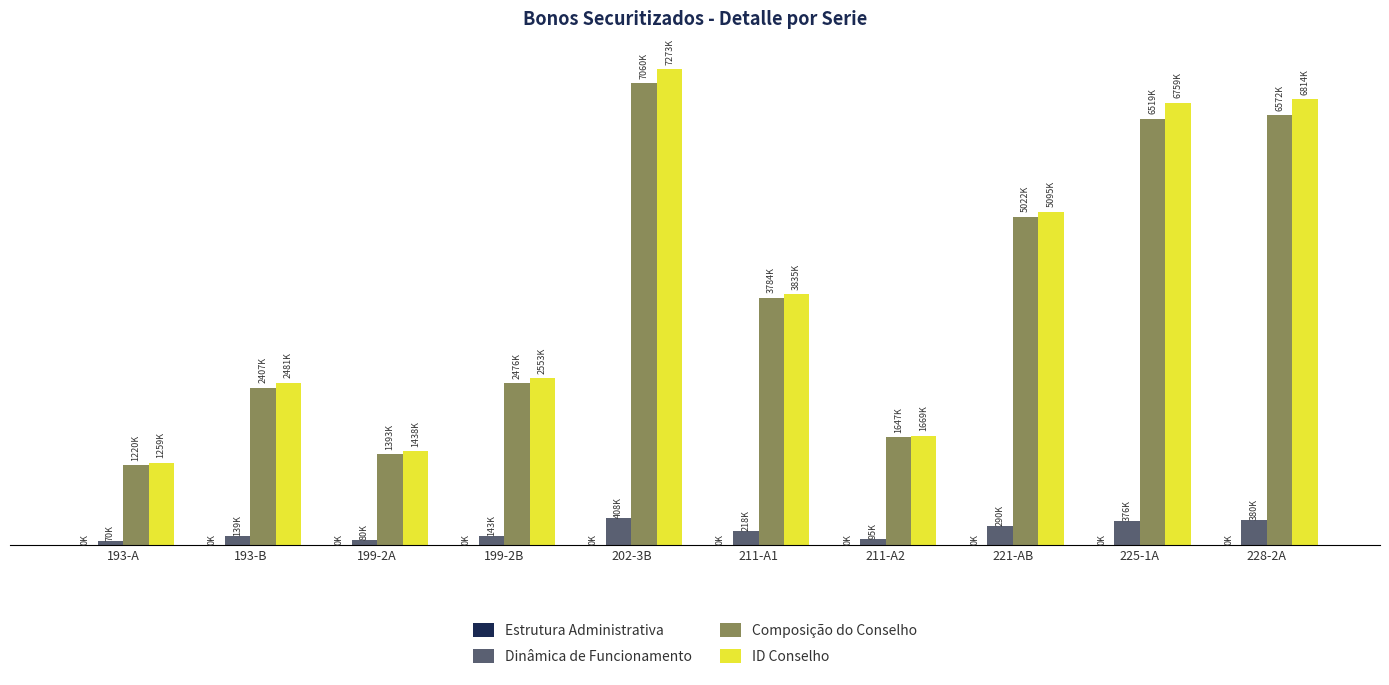

What is the difference between the second highest and second lowest values in the Dinâmica de Funcionamento series?

299057